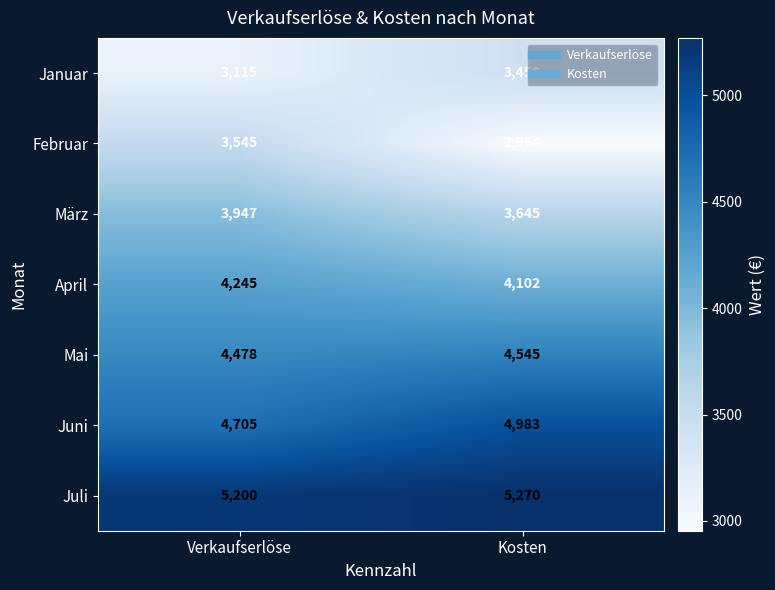

Reading left to right, transcribe all the data shown in this chart.

Januar: Verkaufserlöse=3115	Kosten=3450
Februar: Verkaufserlöse=3545	Kosten=2954
März: Verkaufserlöse=3947	Kosten=3645
April: Verkaufserlöse=4245	Kosten=4102
Mai: Verkaufserlöse=4478	Kosten=4545
Juni: Verkaufserlöse=4705	Kosten=4983
Juli: Verkaufserlöse=5200	Kosten=5270